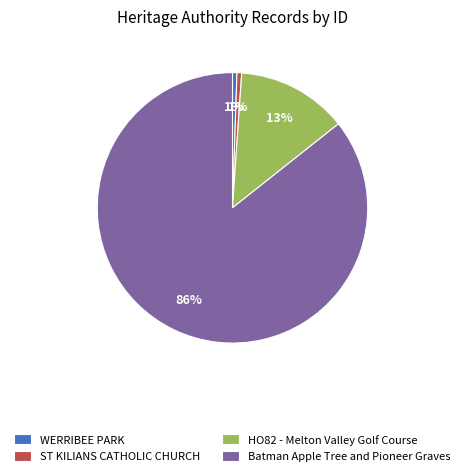

Between WERRIBEE PARK and Batman Apple Tree and Pioneer Graves, which is larger?

Batman Apple Tree and Pioneer Graves